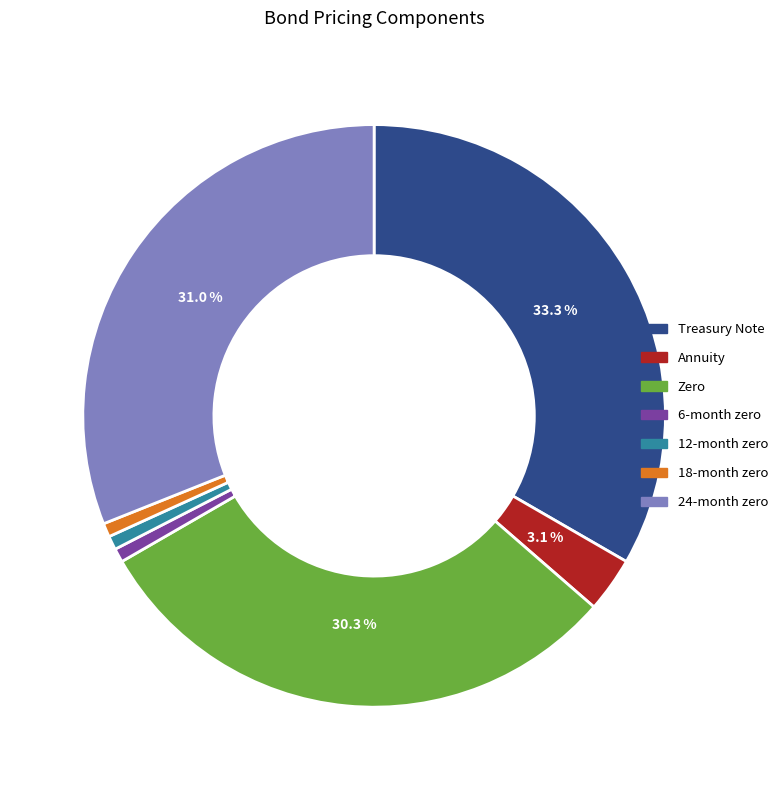

Does any single category account for the majority?

No